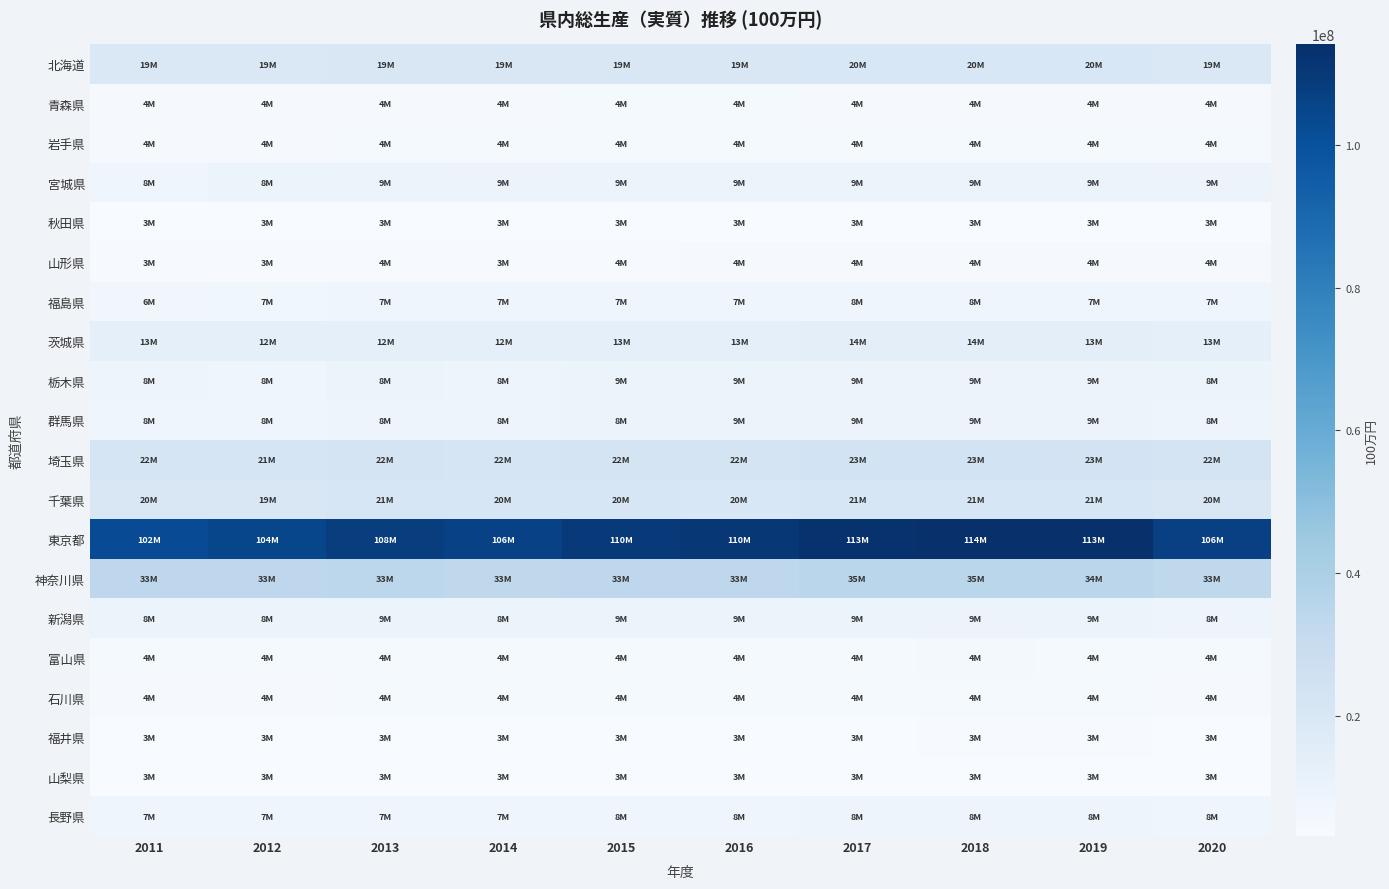

Reading left to right, extract all data points from this chart.

北海道: 2011=19105802	2012=19076694	2013=19754813	2014=19674216	2015=19994532	2016=19712174	2017=20097618	2018=20103725	2019=20091623	2020=19052384
青森県: 2011=4440982	2012=4475864	2013=4441605	2014=4391494	2015=4591742	2016=4581406	2017=4499216	2018=4411268	2019=4442519	2020=4341596
岩手県: 2011=4247848	2012=4469104	2013=4706239	2014=4717017	2015=4681407	2016=4696656	2017=4823858	2018=4870823	2019=4798712	2020=4656496
宮城県: 2011=8335090	2012=8911940	2013=9242197	2014=9484389	2015=9868991	2016=9860742	2017=9914338	2018=9969386	2019=9712393	2020=9264170
秋田県: 2011=3384152	2012=3374659	2013=3421977	2014=3424521	2015=3453732	2016=3486222	2017=3617337	2018=3533660	2019=3574423	2020=3473573
山形県: 2011=3850634	2012=3888602	2013=4043349	2014=3973945	2015=4041137	2016=4129561	2017=4350354	2018=4317075	2019=4321331	2020=4265462
福島県: 2011=6964037	2012=7312836	2013=7719809	2014=7821117	2015=7841896	2016=7915541	2017=8023359	2018=8000448	2019=7852503	2020=7689451
茨城県: 2011=13079715	2012=12898042	2013=12941670	2014=12955423	2015=13364812	2016=13313110	2017=14216993	2018=14314349	2019=13990258	2020=13528996
栃木県: 2011=8415722	2012=8350823	2013=8882598	2014=8771780	2015=9069058	2016=9236487	2017=9531744	2018=9557925	2019=9350120	2020=8864314
群馬県: 2011=8353553	2012=8378384	2013=8702183	2014=8703026	2015=8924241	2016=9048129	2017=9341236	2018=9341919	2019=9324463	2020=8657928
埼玉県: 2011=22058017	2012=21772288	2013=22513925	2014=22248355	2015=22766528	2016=22915704	2017=23604835	2018=23674926	2019=23465811	2020=22633812
千葉県: 2011=20057193	2012=19913024	2013=21308014	2014=20724483	2015=20711997	2016=20469918	2017=21162935	2018=21360084	2019=21014109	2020=20053755
東京都: 2011=102294662	2012=104382477	2013=108247941	2014=106476312	2015=110144398	2016=110838448	2017=113179601	2018=114055976	2019=113194166	2020=106850365
神奈川県: 2011=33930271	2012=33592991	2013=33970764	2014=33228530	2015=33856761	2016=33834207	2017=35027493	2018=35228479	2019=34743113	2020=33264854
新潟県: 2011=8934434	2012=8924406	2013=9110235	2014=8911603	2015=9078560	2016=9061548	2017=9241816	2018=9305931	2019=9102004	2020=8699229
富山県: 2011=4591691	2012=4521868	2013=4569519	2014=4617873	2015=4761524	2016=4642512	2017=4782933	2018=4946191	2019=4879485	2020=4682086
石川県: 2011=4414541	2012=4471777	2013=4644198	2014=4637383	2015=4786352	2016=4765557	2017=4809832	2018=4904191	2019=4735274	2020=4488268
福井県: 2011=3386284	2012=3276427	2013=3297932	2014=3243871	2015=3393843	2016=3303890	2017=3461895	2018=3679692	2019=3689124	2020=3538631
山梨県: 2011=3294832	2012=3200556	2013=3269159	2014=3243232	2015=3364425	2016=3350831	2017=3486798	2018=3580318	2019=3535062	2020=3528417
長野県: 2011=7959882	2012=7827742	2013=7967629	2014=7998377	2015=8287530	2016=8301222	2017=8534253	2018=8619137	2019=8458186	2020=8166624